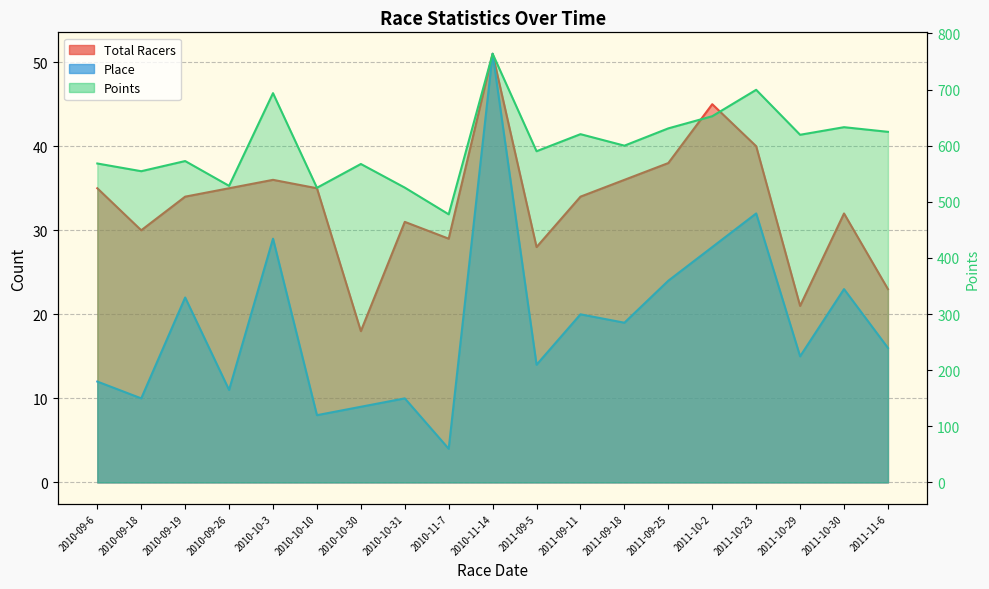

The value of Points at 2011-10-30 is 390.5. True or false?

False